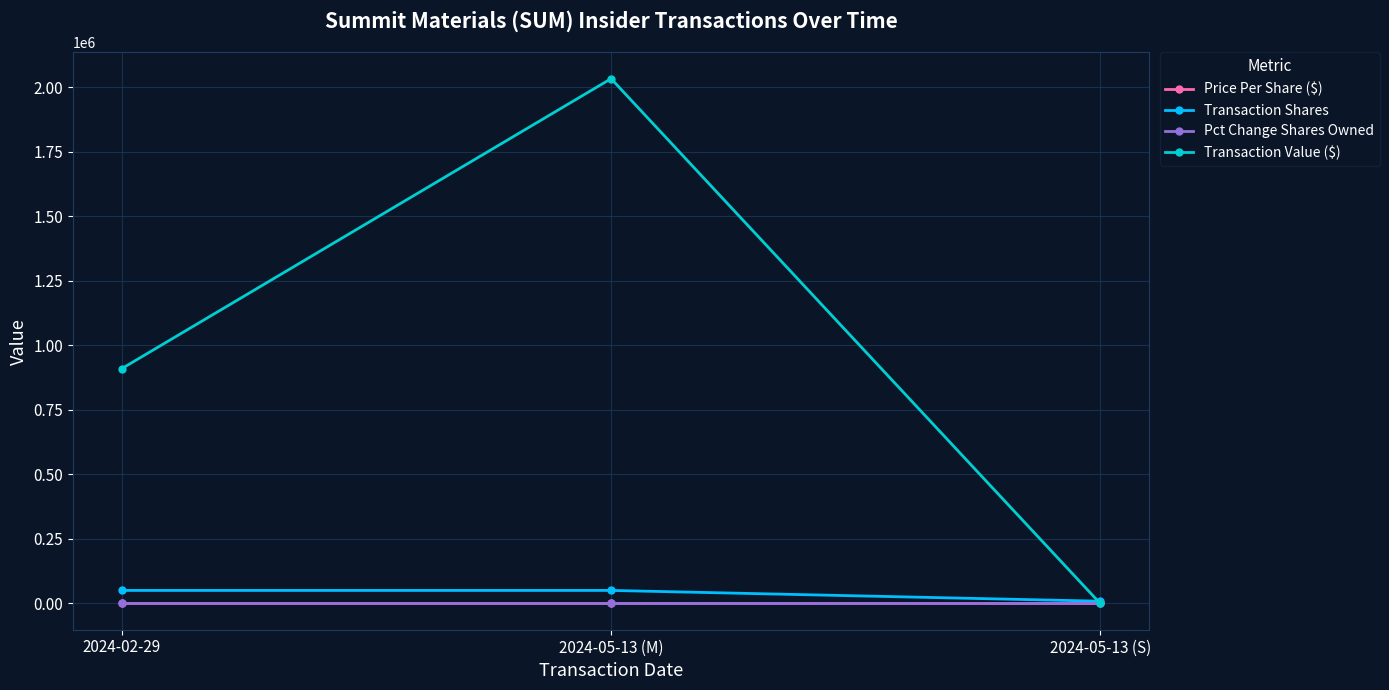

What is the maximum value shown in the chart?

2033951.0